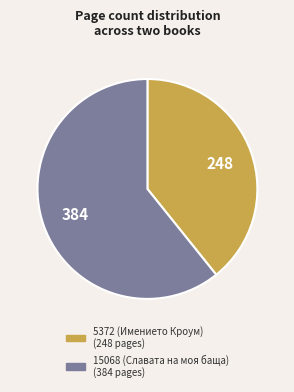

Does any single category account for the majority?

Yes